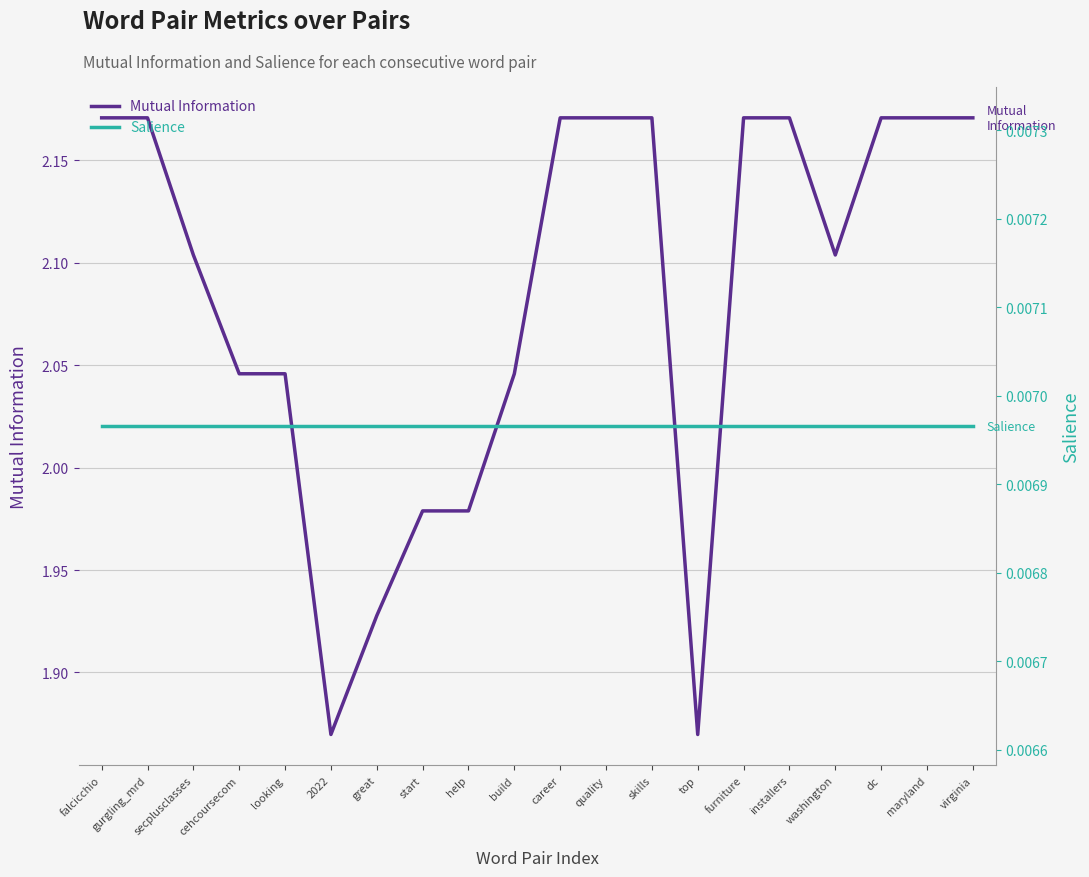

True or false: Salience and Mutual Information cross at least once.

False